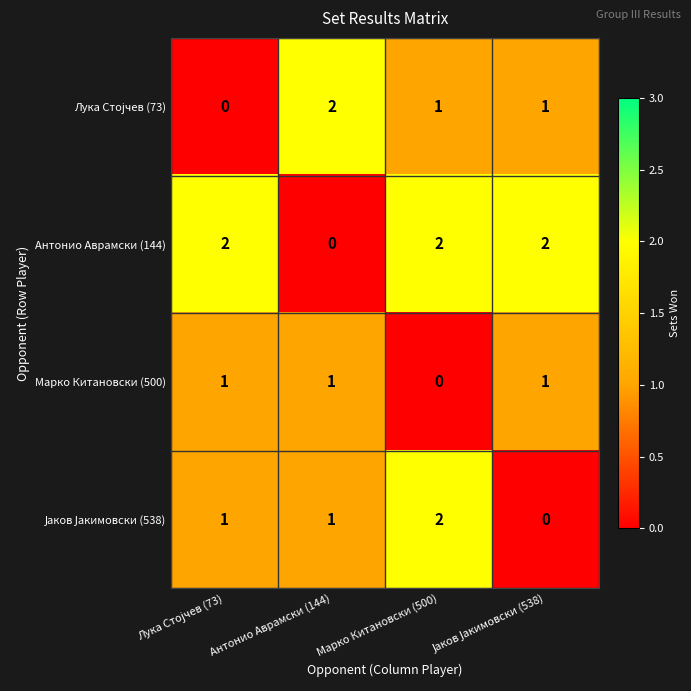

At how many categories does at least one series exceed 0?

4